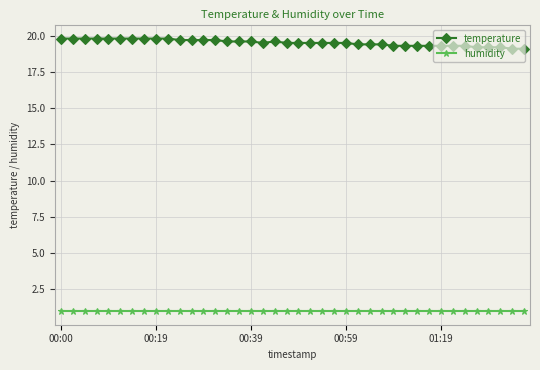

What are all the series names shown in the legend?

temperature, humidity